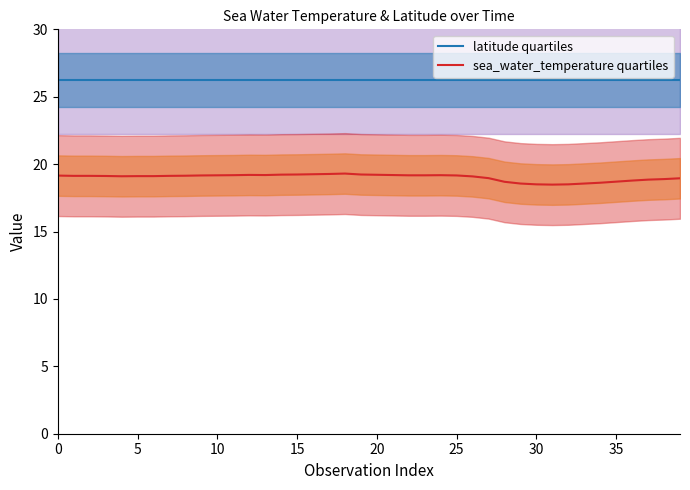

Reading right to left, extract all data points from this chart.

latitude quartiles: 26.2	26.2	26.2	26.2	26.2	26.2	26.2	26.2	26.2	26.2	26.2	26.2	26.2	26.2	26.2	26.2	26.2	26.2	26.2	26.2	26.2	26.2	26.2	26.2	26.2	26.2	26.2	26.2	26.2	26.2	26.2	26.2	26.2	26.2	26.2	26.2	26.2	26.2	26.2	26.2
sea_water_temperature quartiles: 18.9	18.9	18.9	18.8	18.7	18.6	18.6	18.5	18.5	18.5	18.6	18.7	19.0	19.1	19.2	19.2	19.2	19.2	19.2	19.2	19.2	19.3	19.3	19.2	19.2	19.2	19.2	19.2	19.2	19.2	19.2	19.1	19.1	19.1	19.1	19.1	19.1	19.1	19.1	19.1